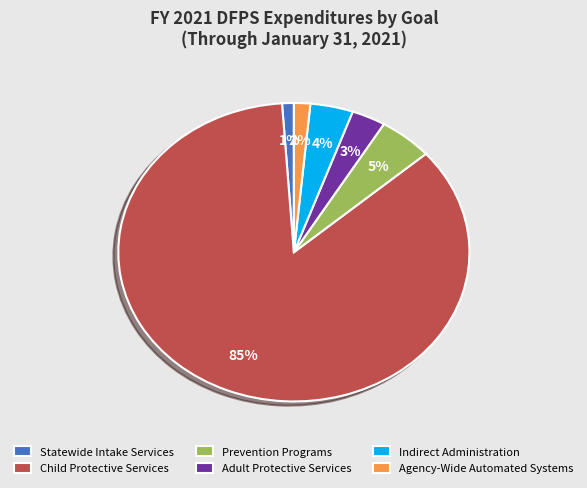

To the nearest percent, what percentage of the pie is Child Protective Services?

85%